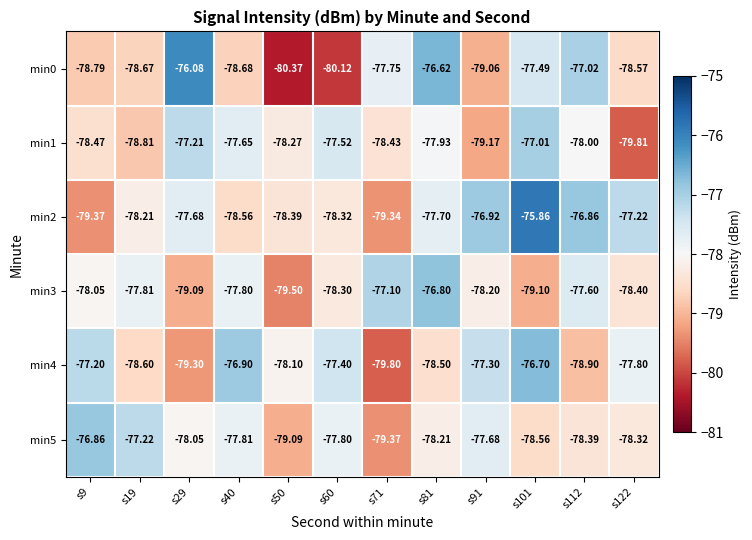

Is the value of min2 at s122 greater than the value of min5 at s50?

Yes